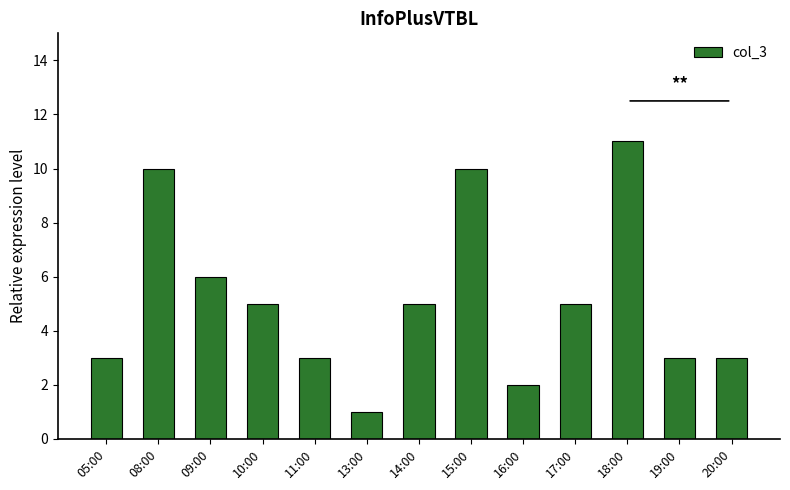

Reading left to right, what are all the values shown in this chart?

3	10	6	5	3	1	5	10	2	5	11	3	3